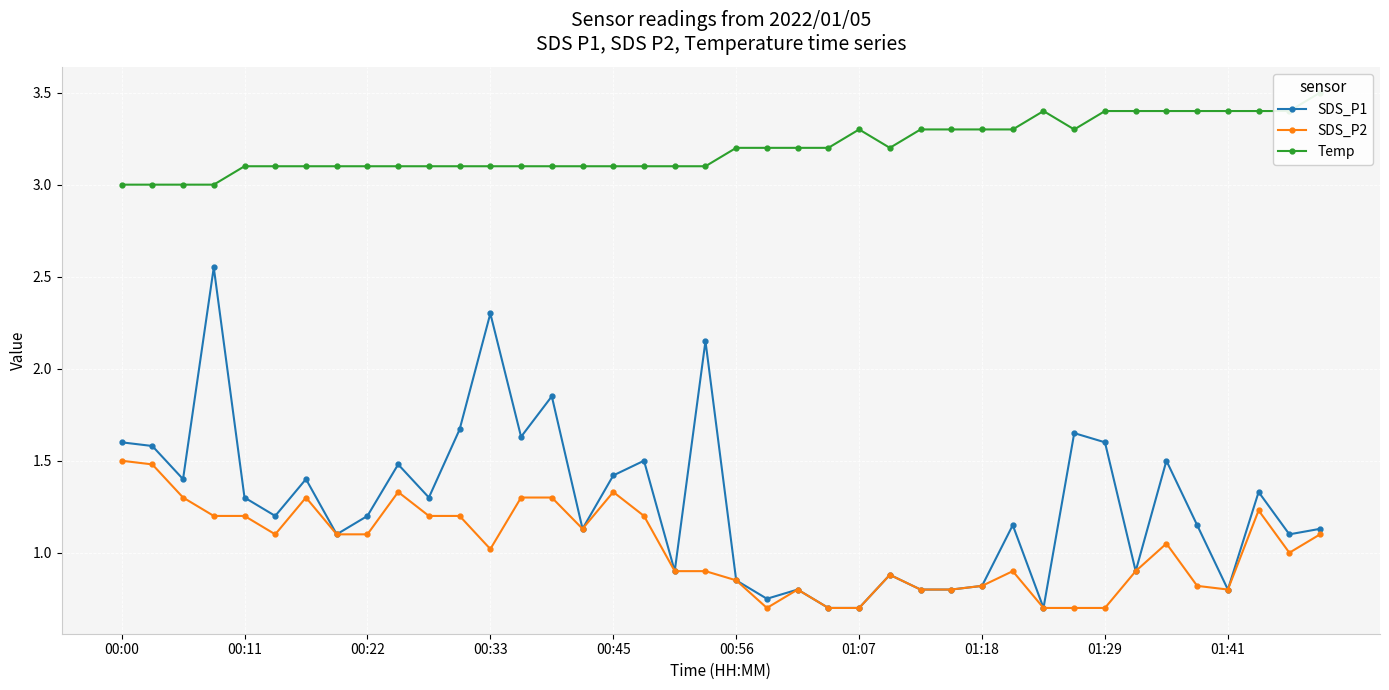

Is it true that SDS_P1 equals 0.4 at 01:18?

False